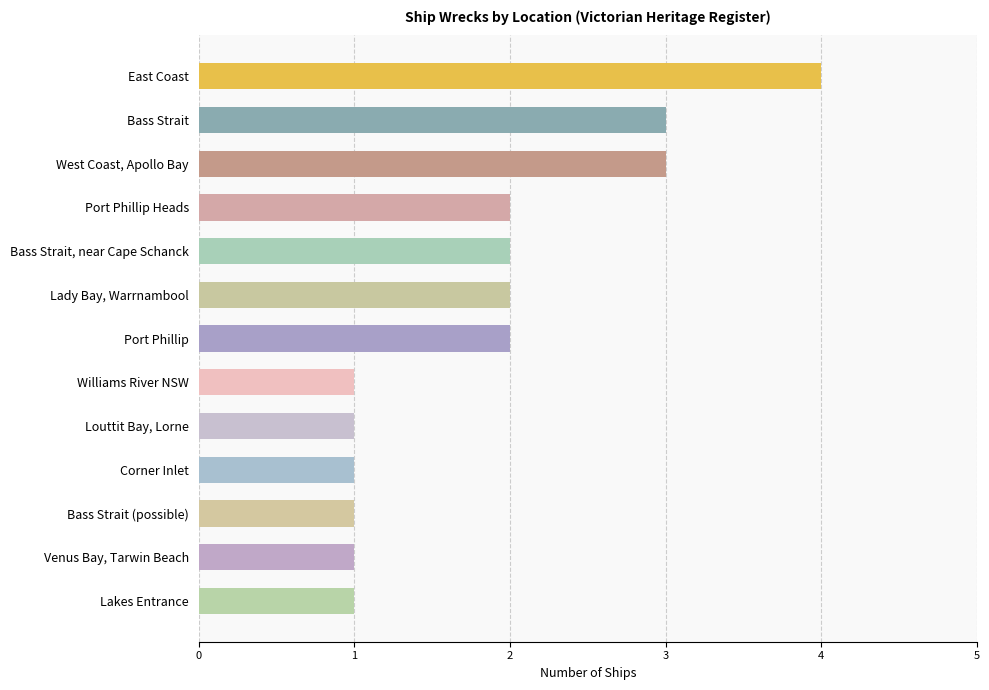

What is the maximum value shown in the chart?

4